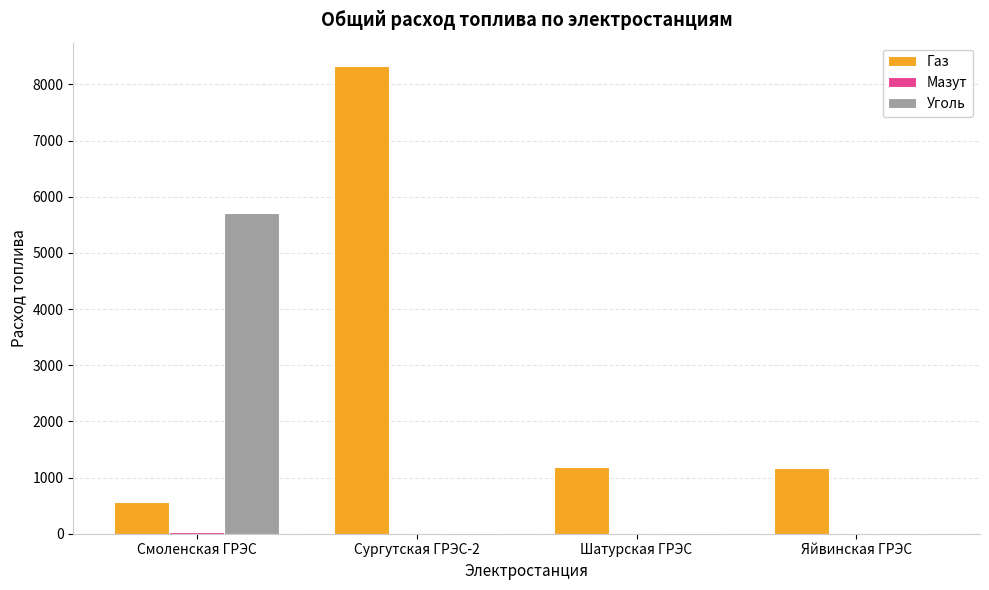

True or false: Газ has a value of 605.6 at Шатурская ГРЭС.

False